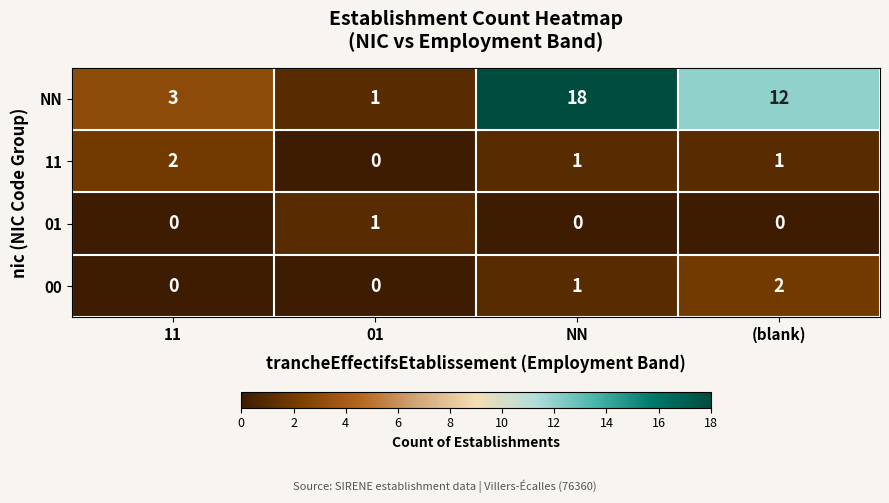

Which series changed the most between 01 and (blank)?

NN